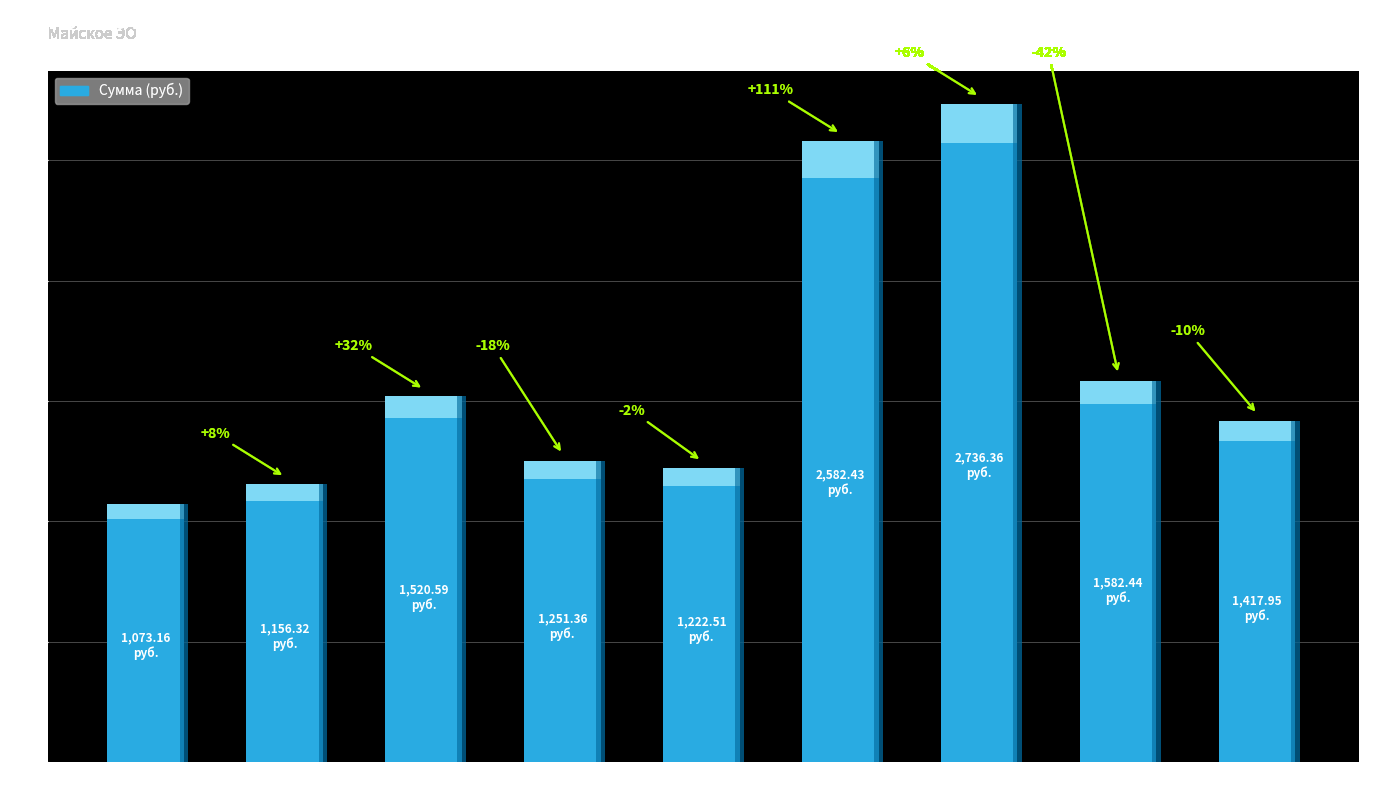

Rank the categories by value from lowest to highest.

703130008471, 703130001649, 703130008012, 703130010208, 703130001254, 703130007698, 703130004758, 703130001243, 703130006004